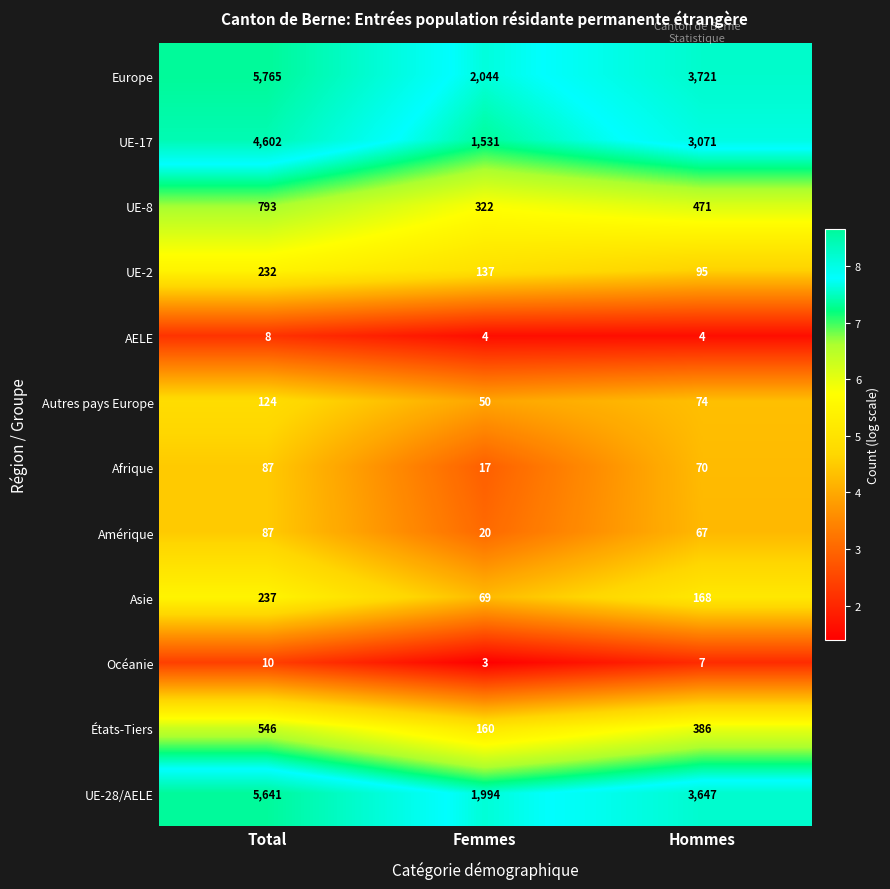

What is the sum of the Europe values at Total and Hommes?

9486